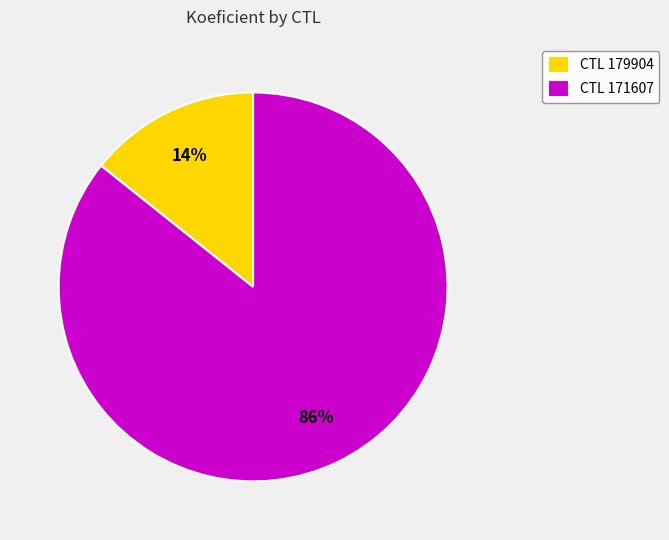

What is the smallest slice in the pie chart?

CTL 179904